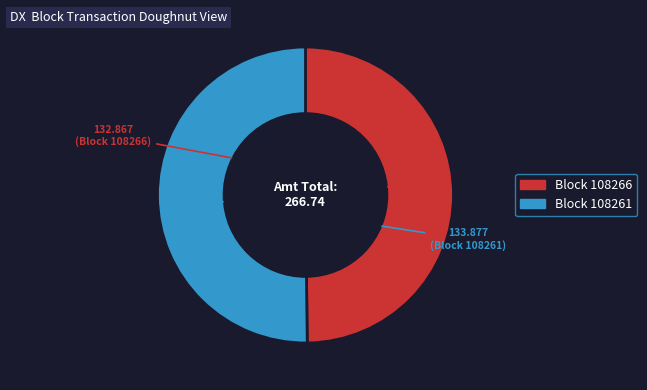

Count the number of slices in the pie.

2